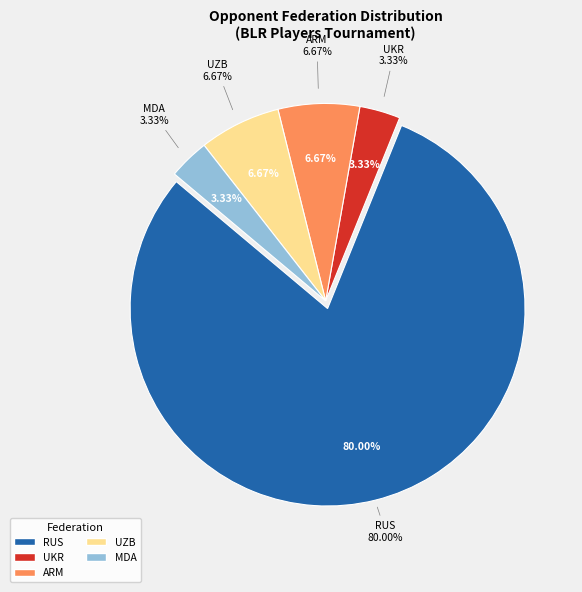

True or false: BLR accounts for 0% of the total.

True